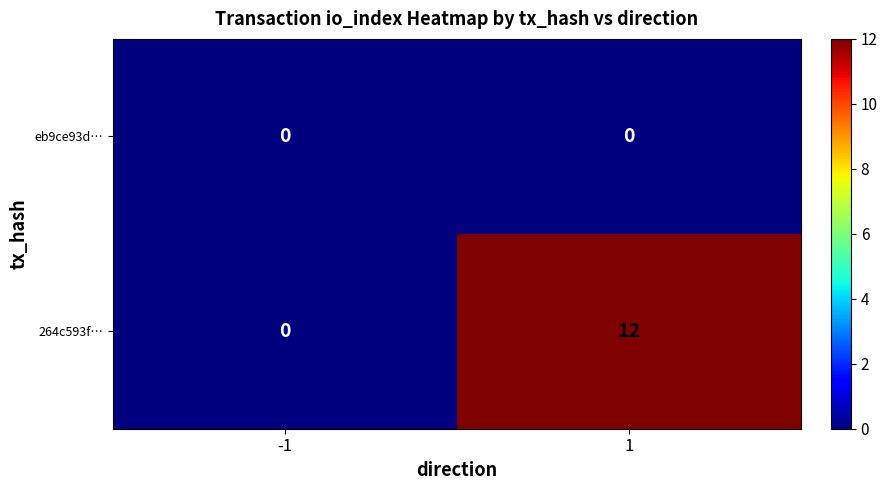

Reading left to right, extract all data points from this chart.

eb9ce93d…: -1=0	1=0
264c593f…: -1=0	1=12